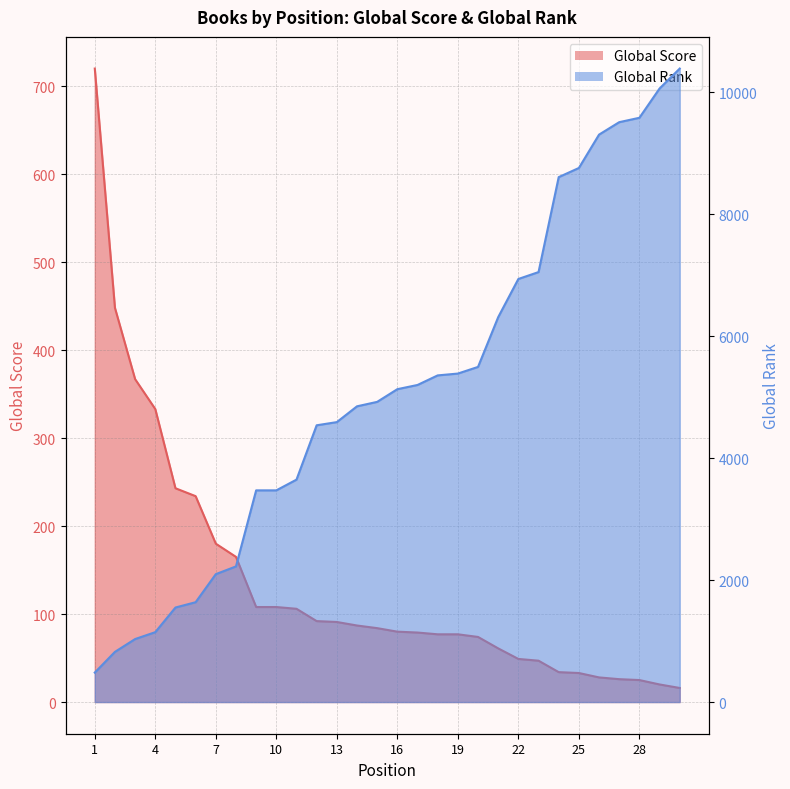

How many lines are shown in the chart?

2